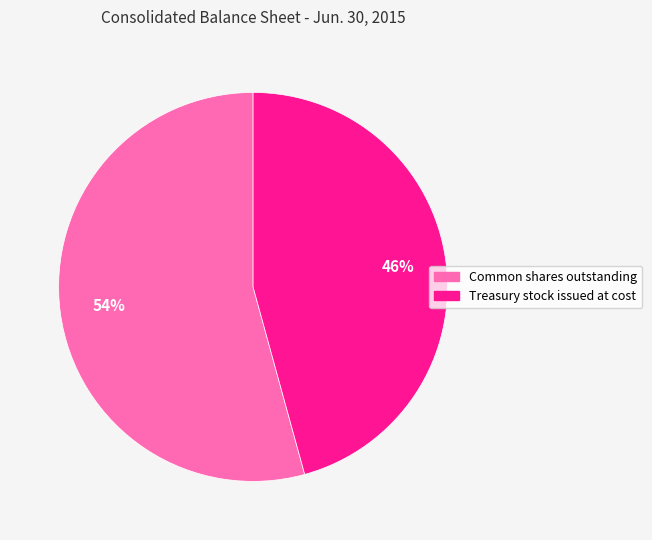

Is Treasury stock issued at cost the majority of the pie?

No